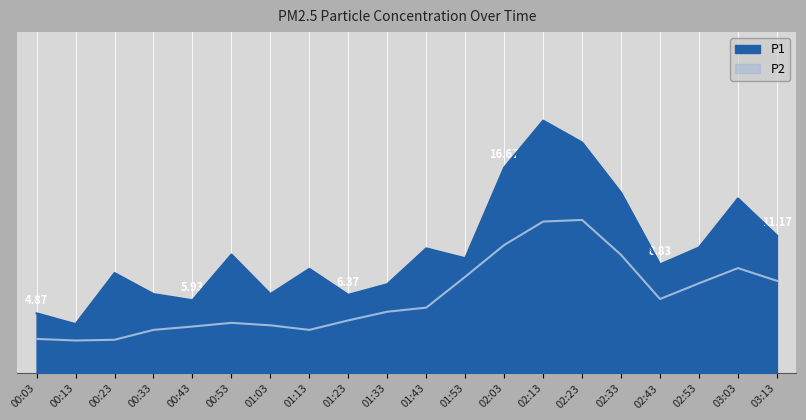

Count the number of categories in the chart.

20